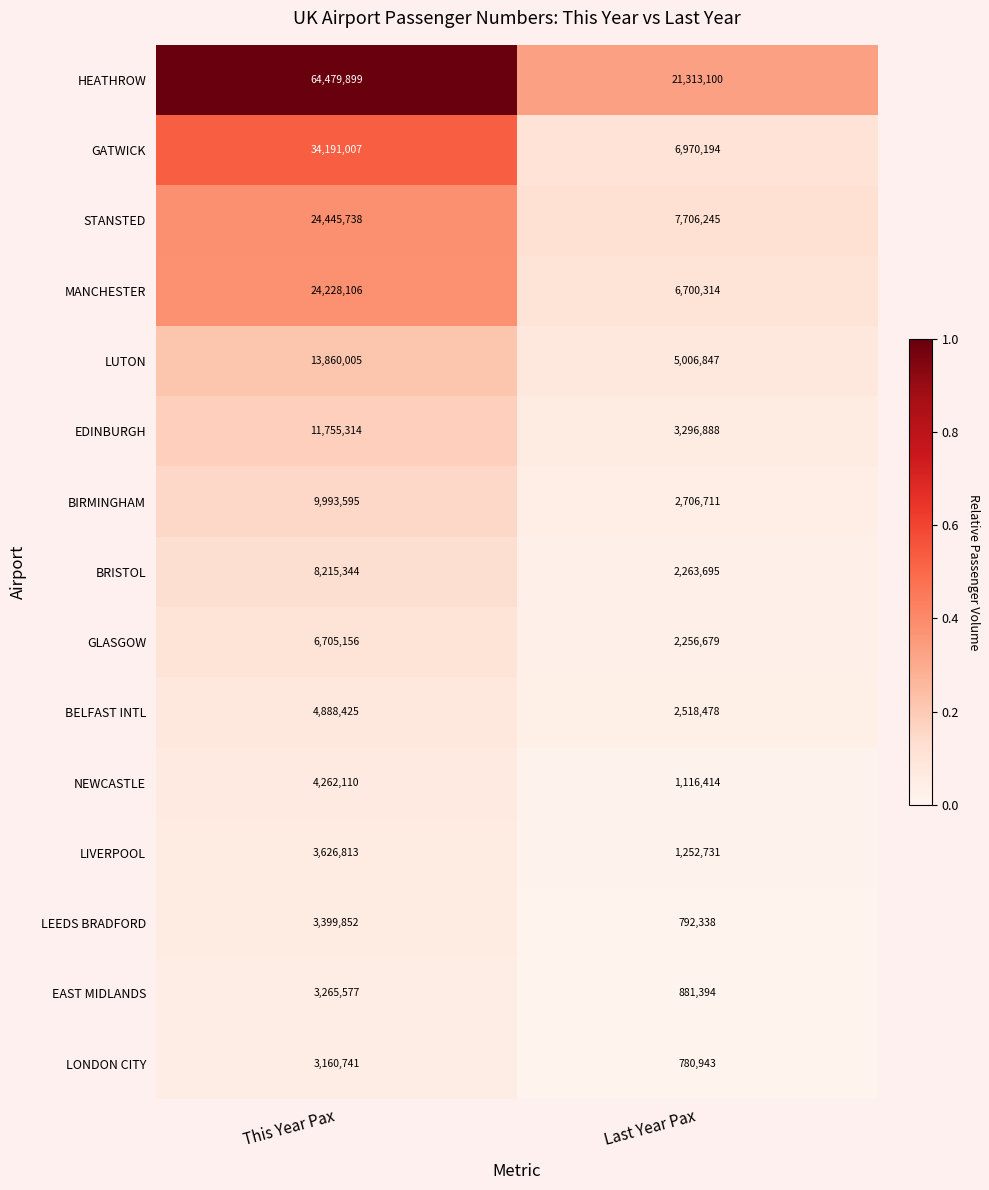

What is the spread (max minus min) of values at This Year Pax?

61319158